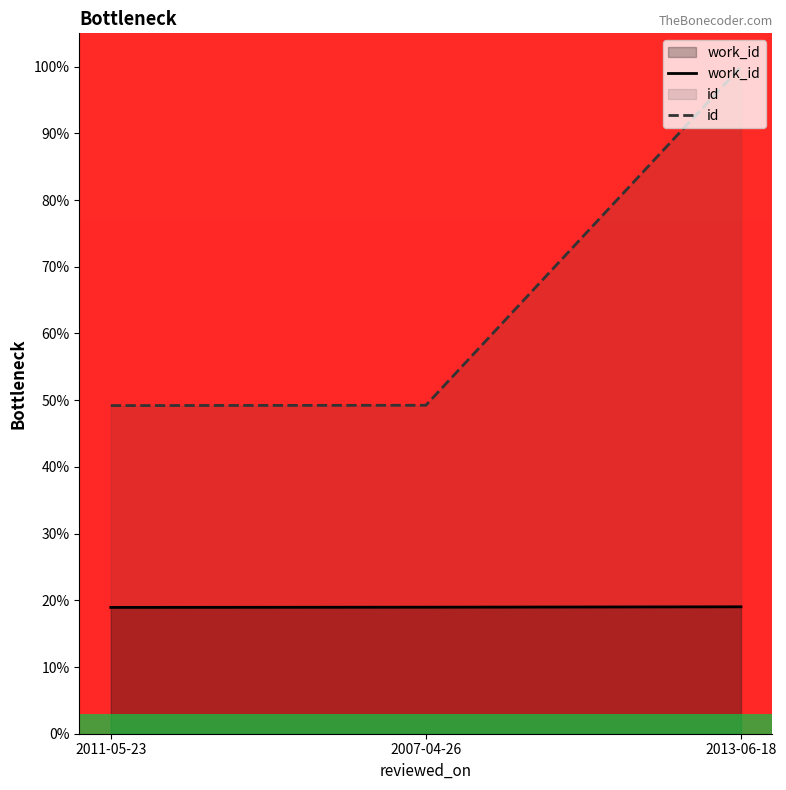

At how many categories does at least one series exceed 32?

3